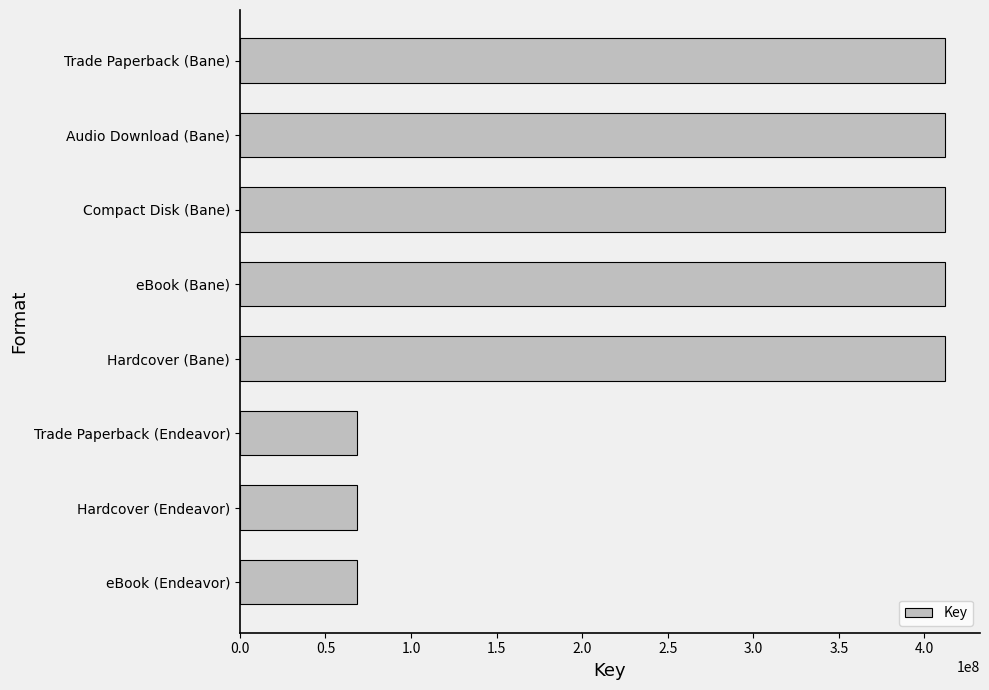

What is the sum of all values?

2264841280